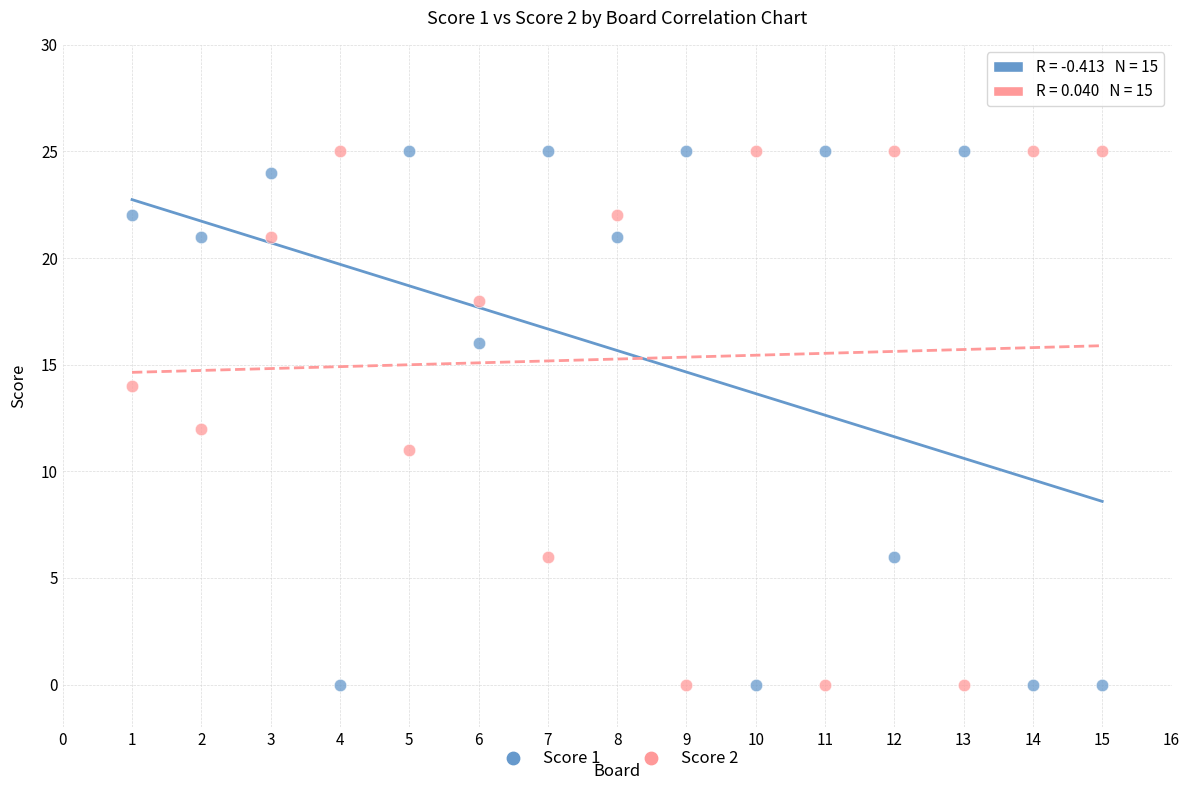

What is the X range (max minus min) for the scatter plot?

14